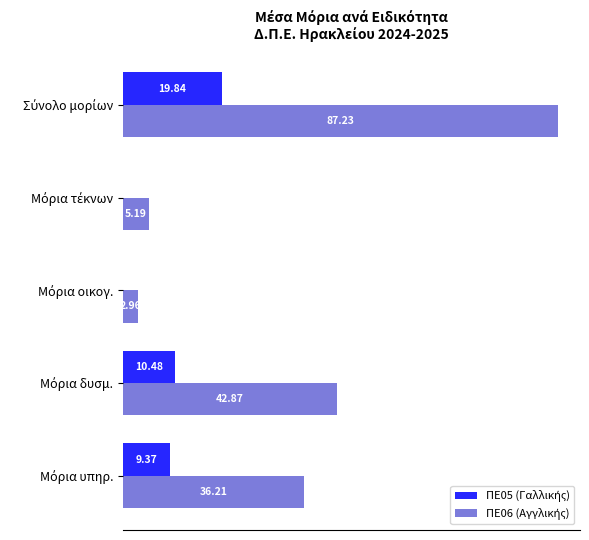

What is the difference between the maximum and minimum values in the ΠΕ05 (Γαλλικής) series?

19.8